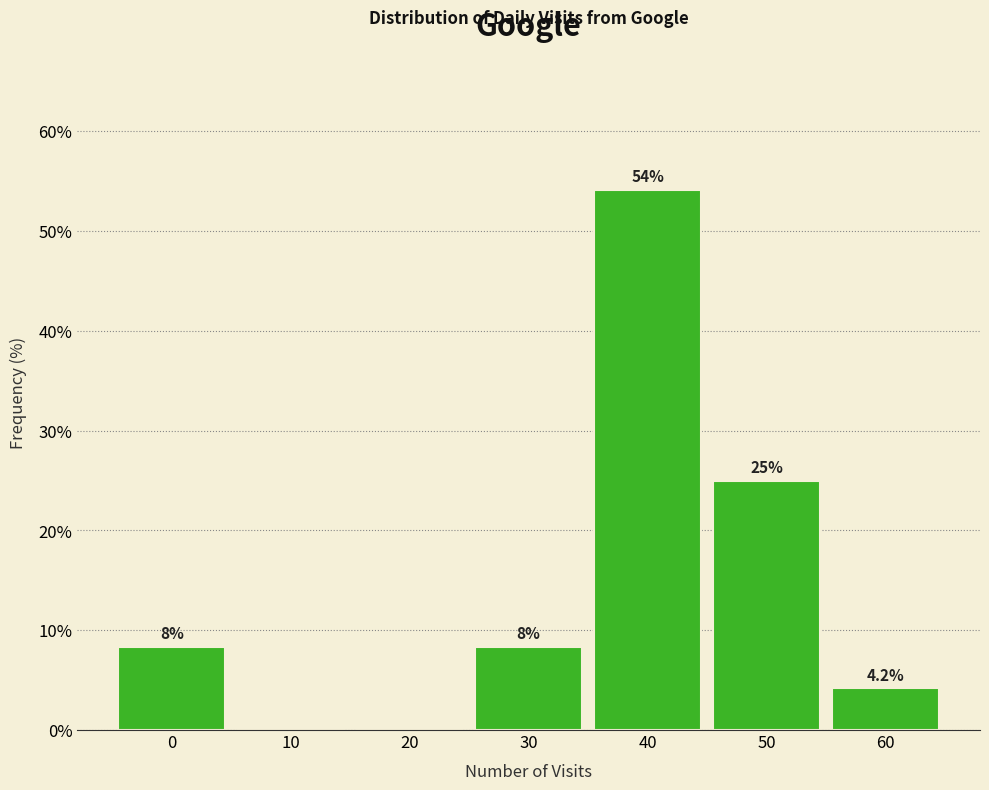

Reading left to right, extract all data points from this chart.

0=8.3	10=0.0	20=0.0	30=8.3	40=54.2	50=25.0	60=4.2